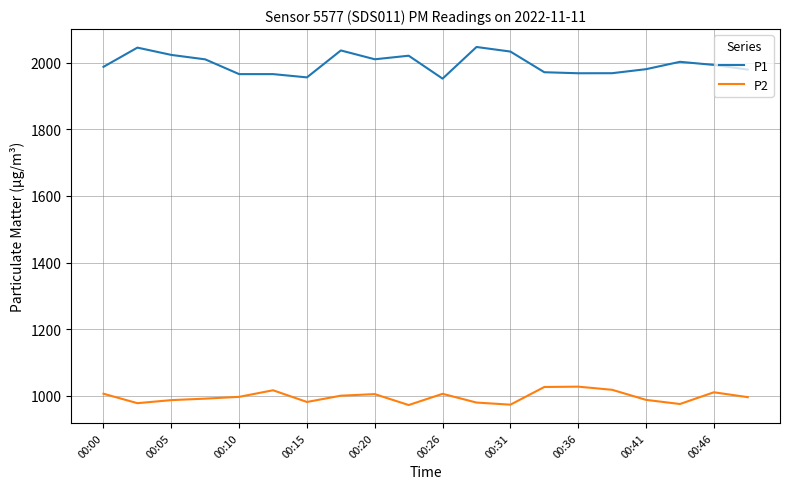

Which series has the largest range (max minus min)?

P1